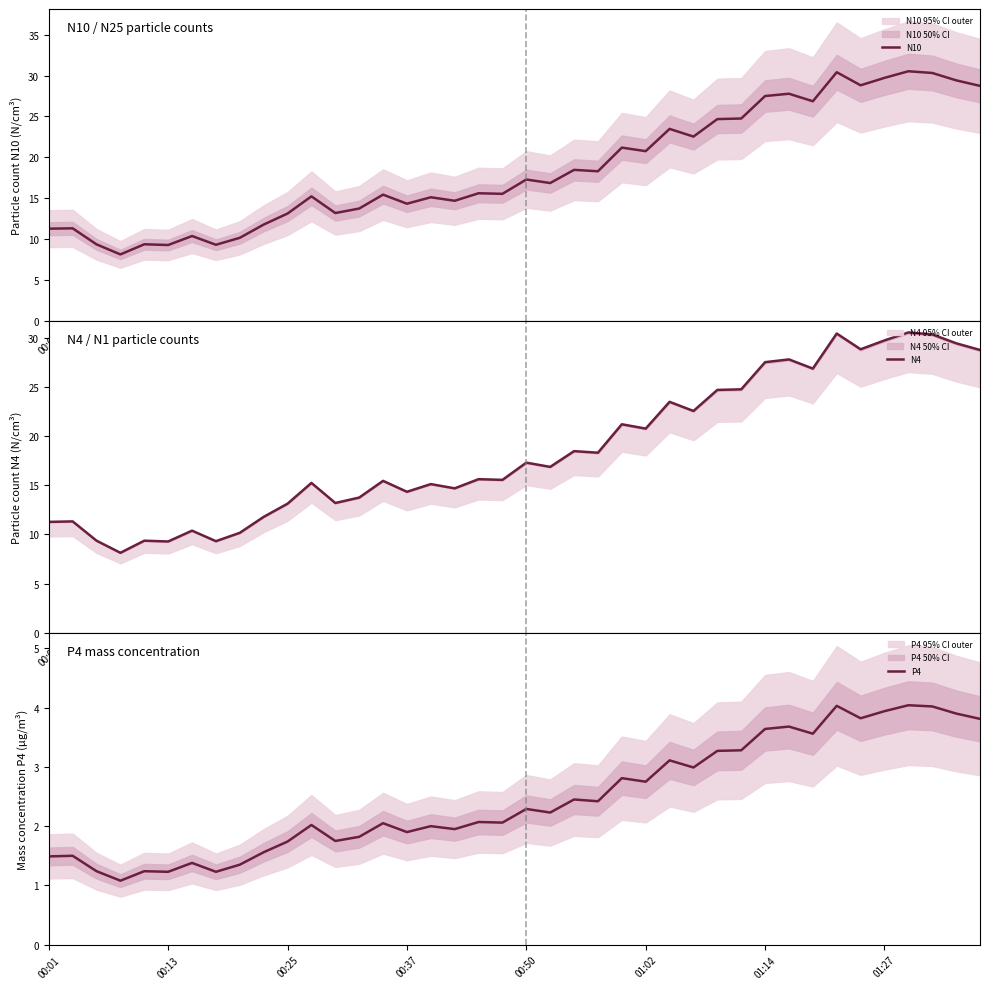

True or false: P4 and N10 cross at least once.

False